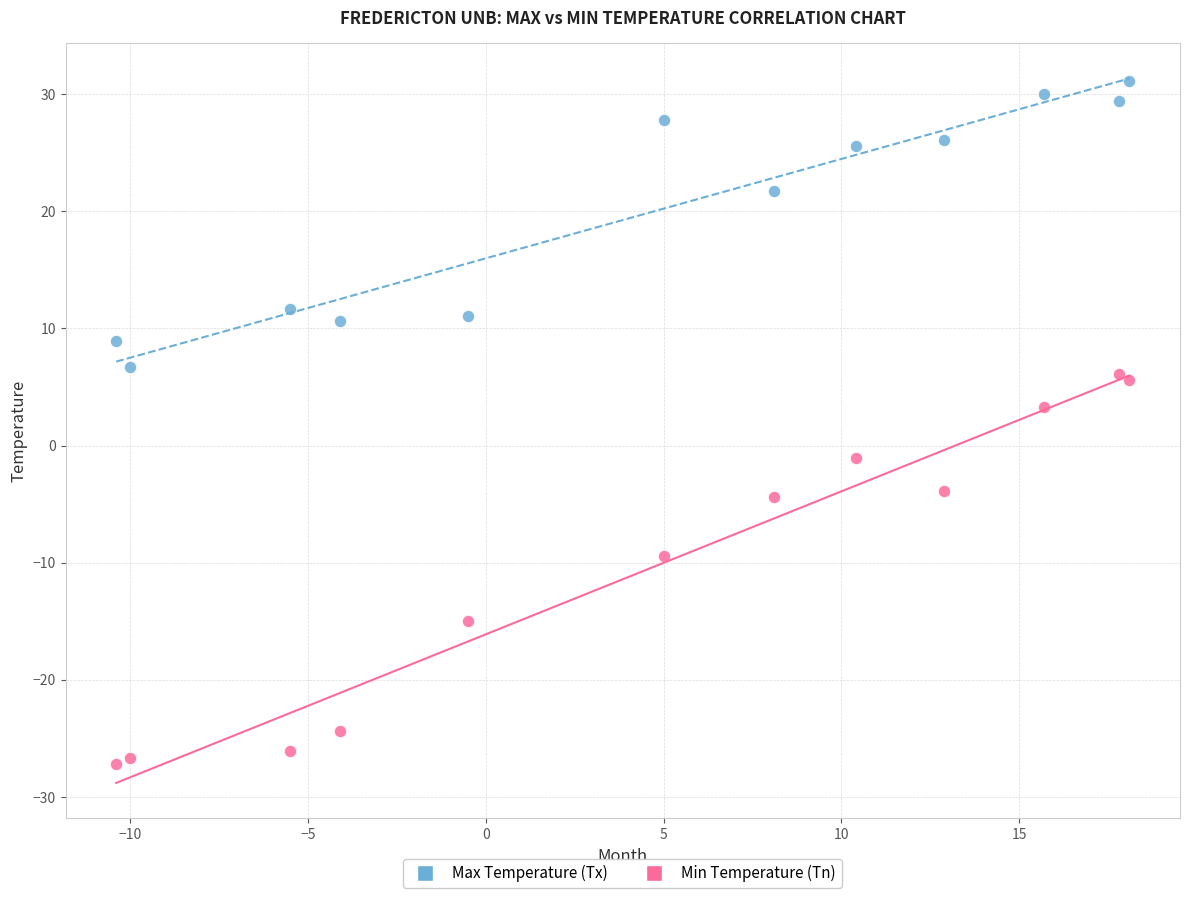

What is the X range (max minus min) for the scatter plot?

28.5